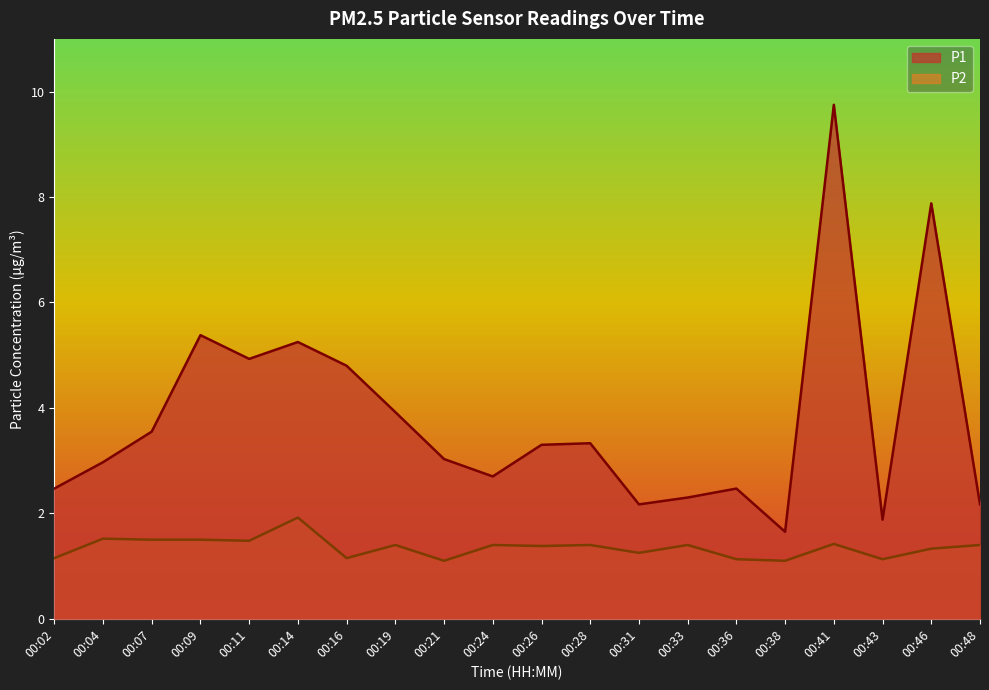

At 00:16, list the series in order from largest to smallest.

P1, P2